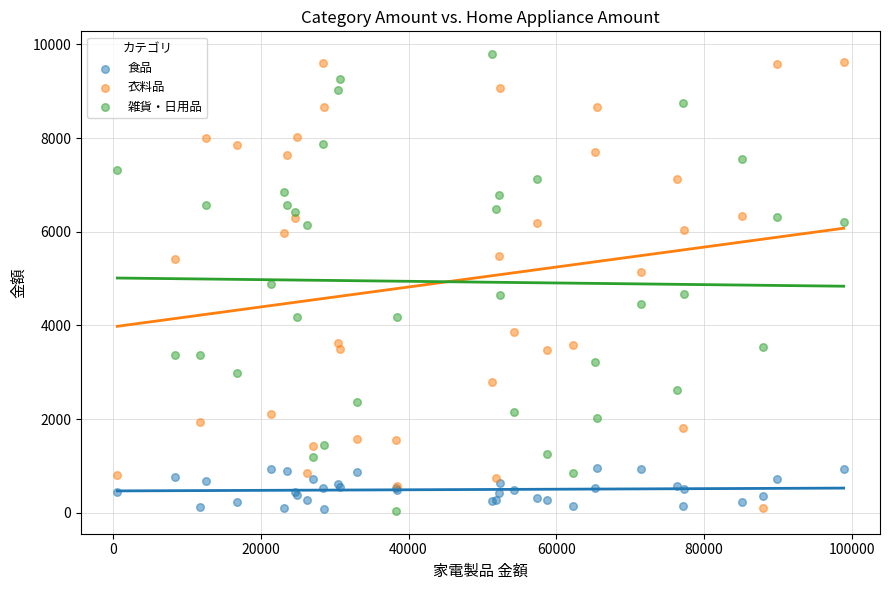

What are all the series names shown in the legend?

食品, 衣料品, 雑貨・日用品